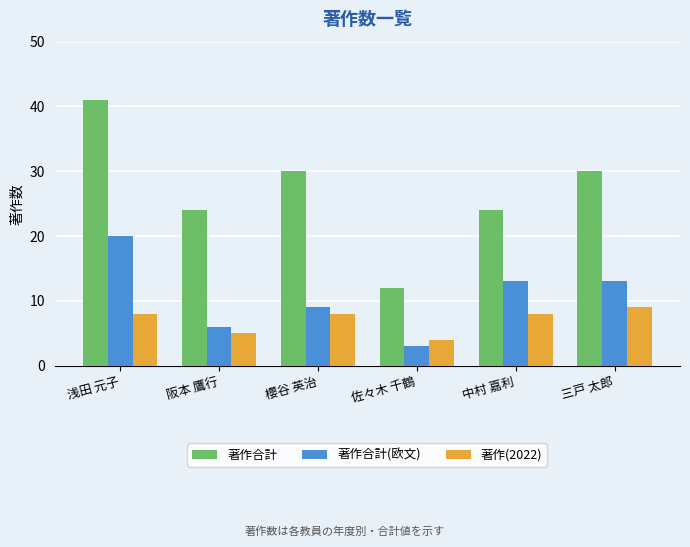

Which series changed the most between 阪本 鷹行 and 三戸 太郎?

著作合計(欧文)